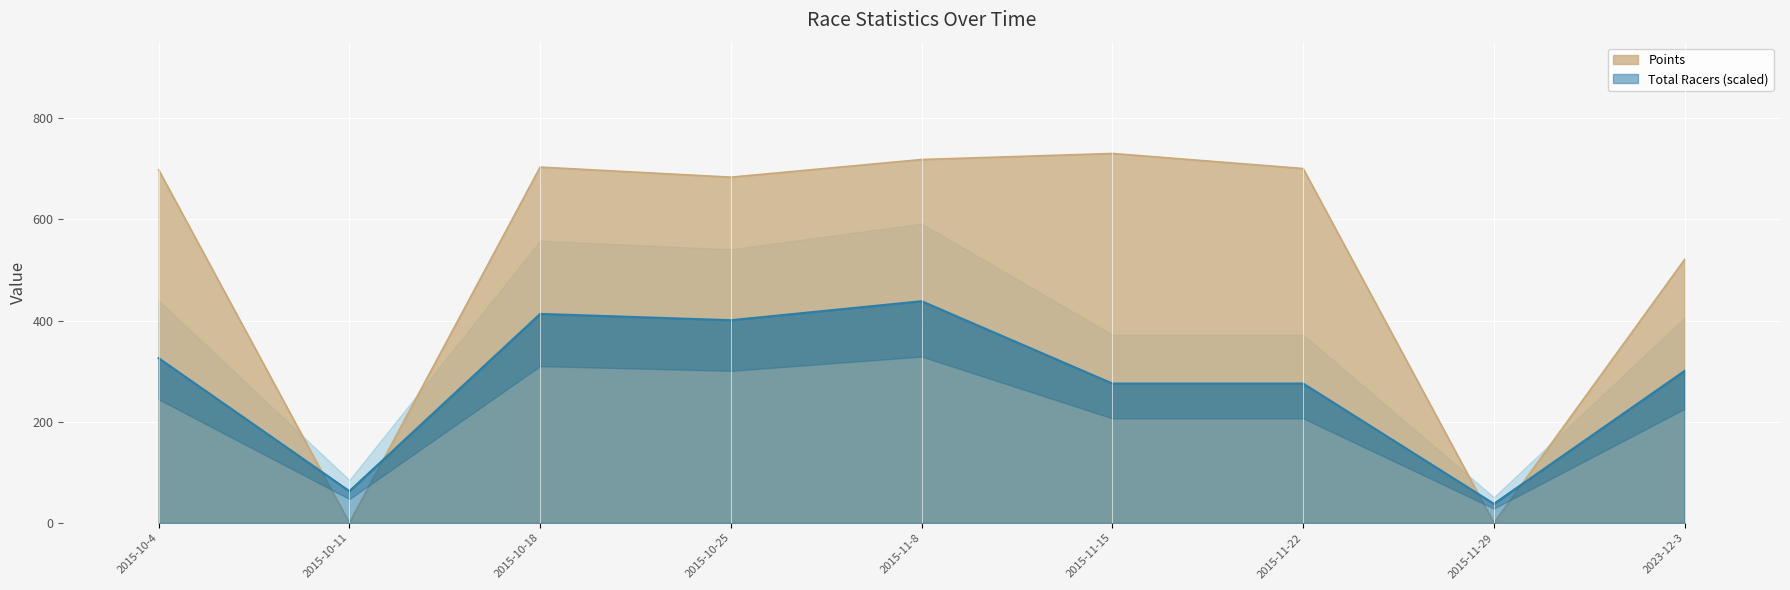

What is the spread (max minus min) of values at 2015-10-11?

62.6